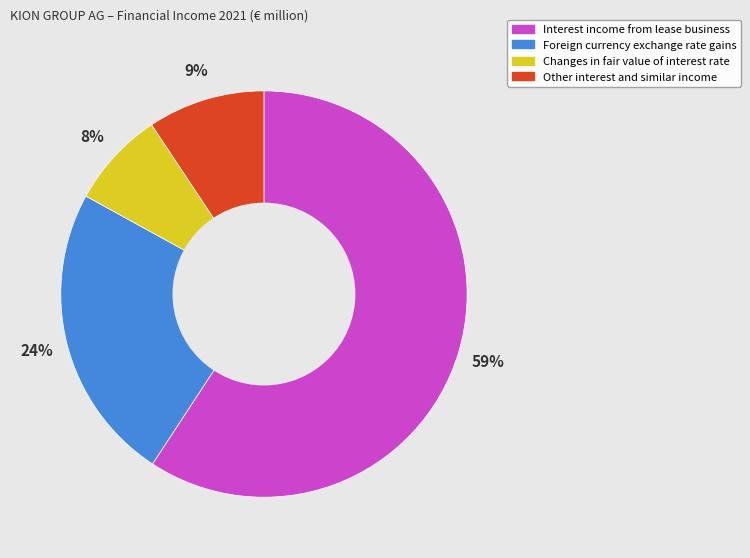

Which category accounts for the majority?

Interest income from lease business